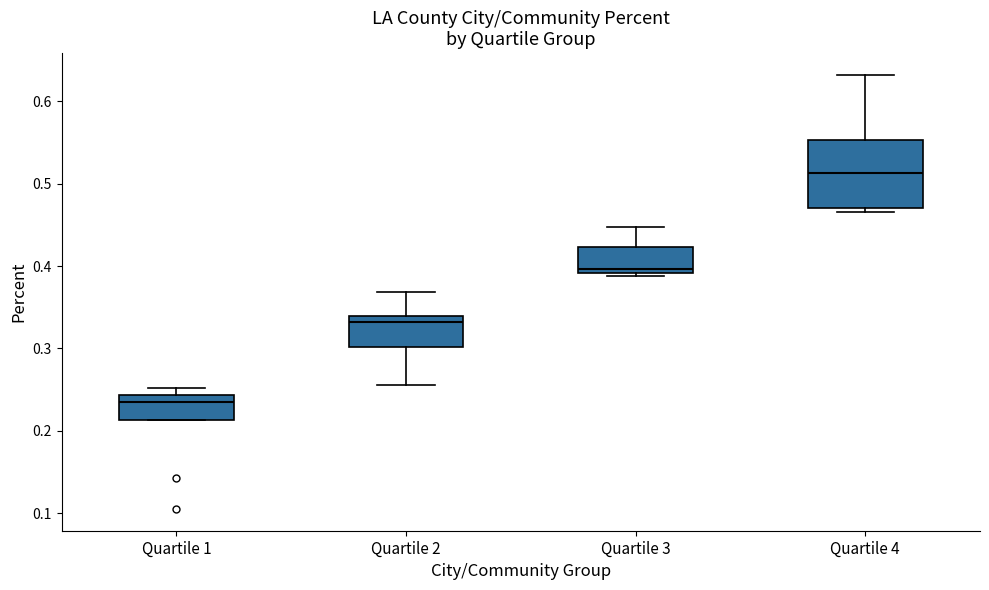

Reading left to right, read every box against the y-axis: the position of its median line, the range the box covers, and the ends of its whiskers. The values are not printed on the chart, so give them approximately, as read against the axis.

Quartile 1: median 0.23, box 0.21 to 0.24, whiskers 0.21 to 0.25
Quartile 2: median 0.33, box 0.30 to 0.34, whiskers 0.26 to 0.37
Quartile 3: median 0.40, box 0.39 to 0.42, whiskers 0.39 (just below the box's lower edge) to 0.45
Quartile 4: median 0.51, box 0.47 to 0.55, whiskers 0.47 (just below the box's lower edge) to 0.63